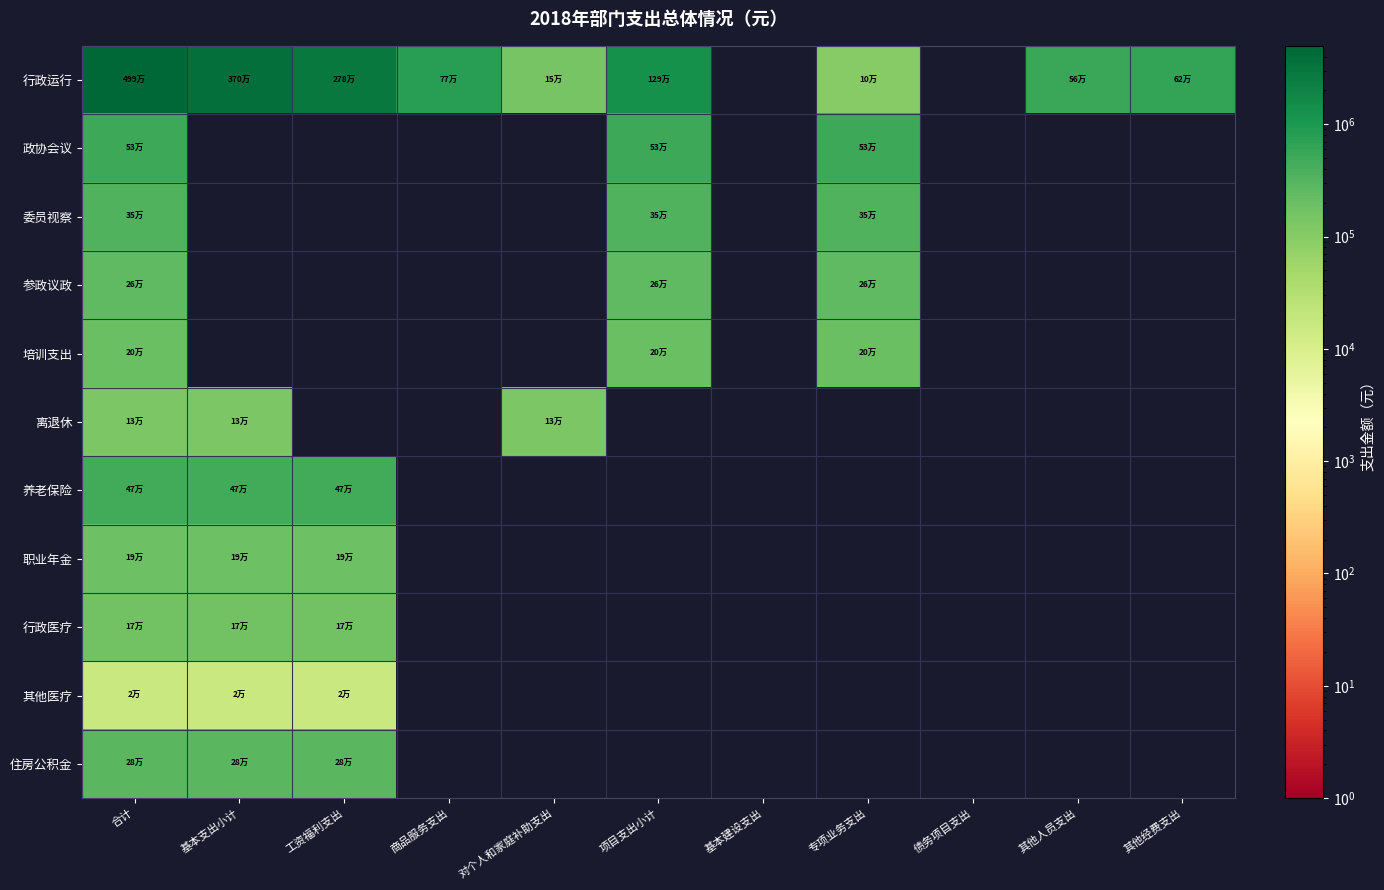

List the series in order of their peak value, highest first.

行政运行, 政协会议, 养老保险, 委员视察, 住房公积金, 参政议政, 培训支出, 职业年金, 行政医疗, 离退休, 其他医疗